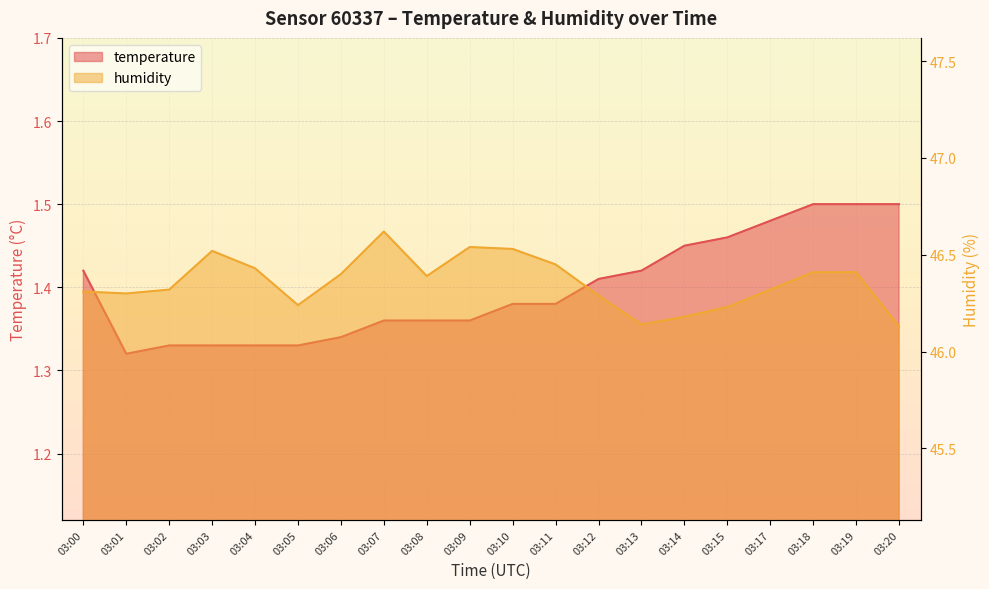

What is the difference between the highest and lowest values at 03:18?

44.9